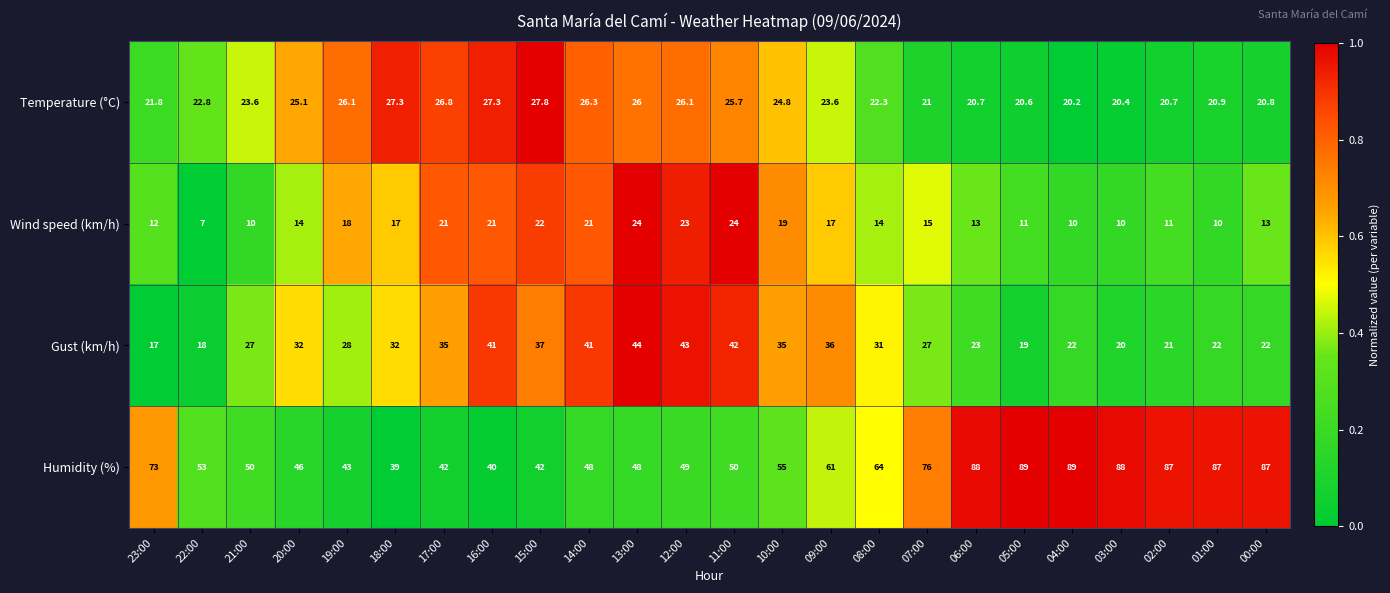

What is the difference between the highest and lowest values at 13:00?

24.0